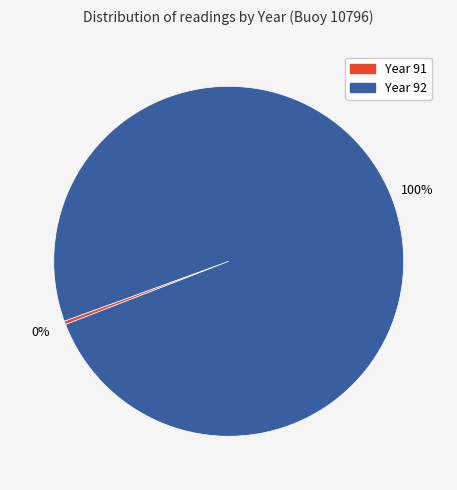

Rank the categories by value from highest to lowest.

Year 92, Year 91